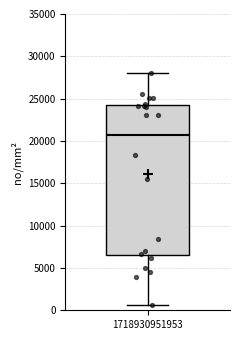

Transcribe this box plot: give where the median line is, the range the box spans, and where the two whiskers end, as read against the y-axis. The values are not printed on the chart, so give them approximately, as read against the axis.

median 20500, box 6500 to 24000, whiskers 500 to 28000